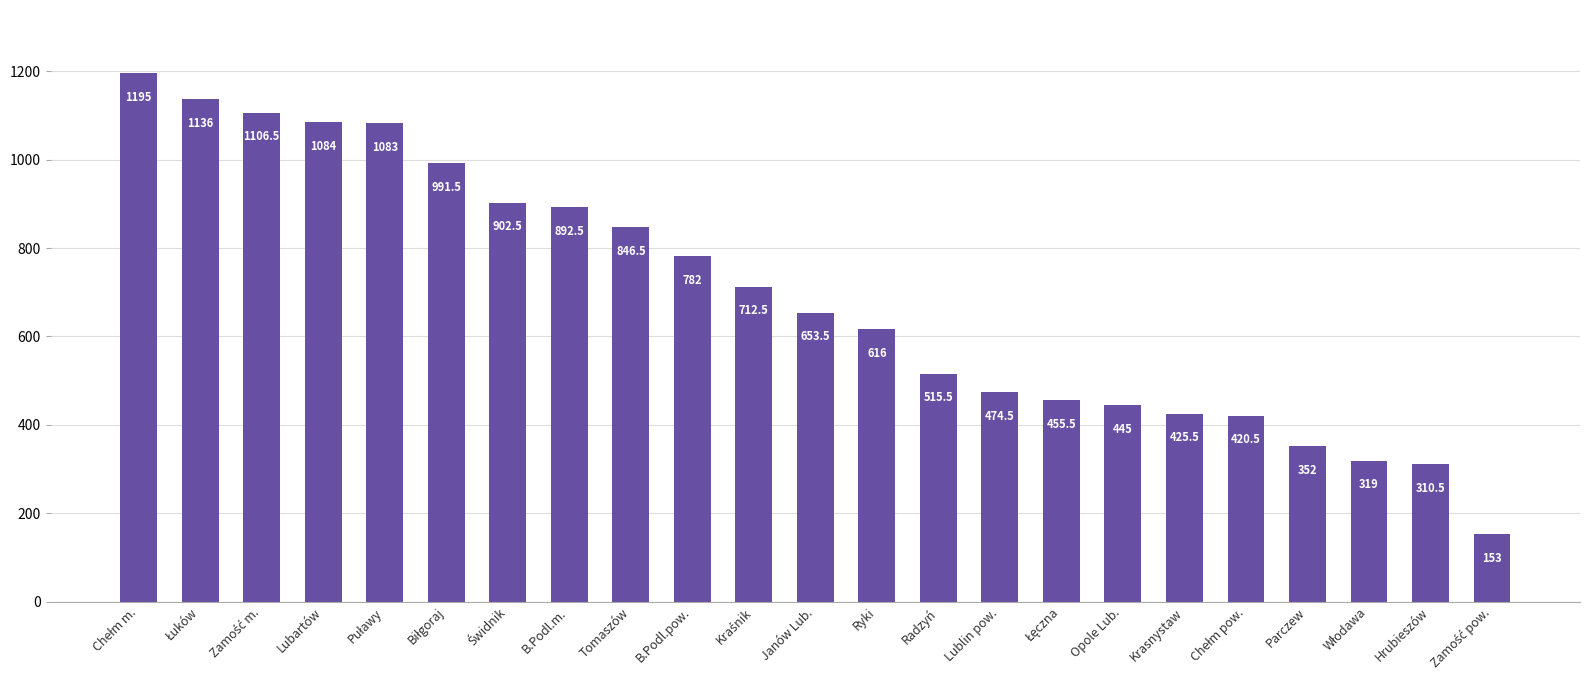

Reading right to left, extract all data points from this chart.

153.0	310.5	319.0	352.0	420.5	425.5	445.0	455.5	474.5	515.5	616.0	653.5	712.5	782.0	846.5	892.5	902.5	991.5	1083.0	1084.0	1106.5	1136.0	1195.0